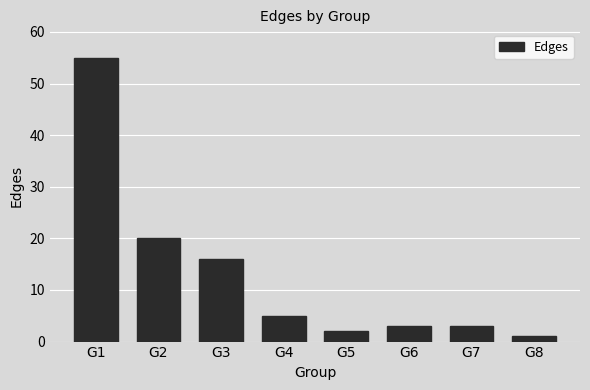

Reading left to right, what are all the values shown in this chart?

G1=55	G2=20	G3=16	G4=5	G5=2	G6=3	G7=3	G8=1